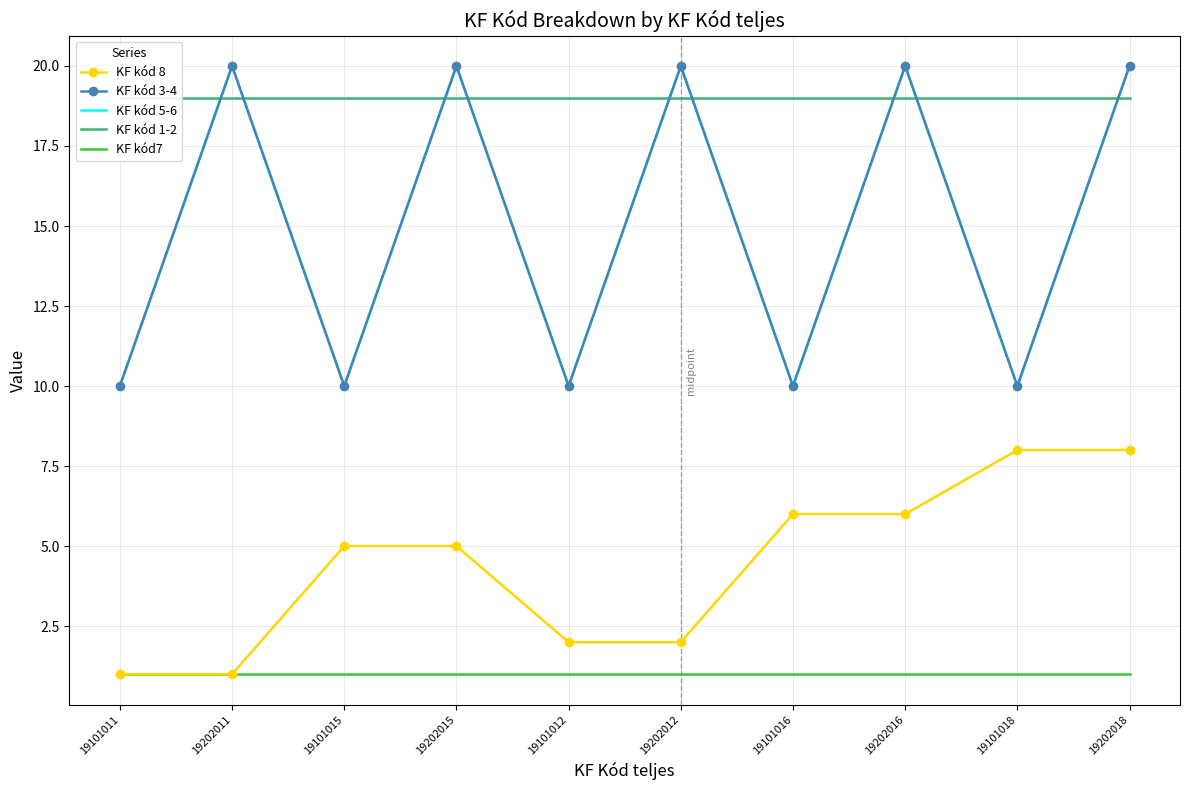

The value of KF kód 5-6 at 19101012 is 10. True or false?

True